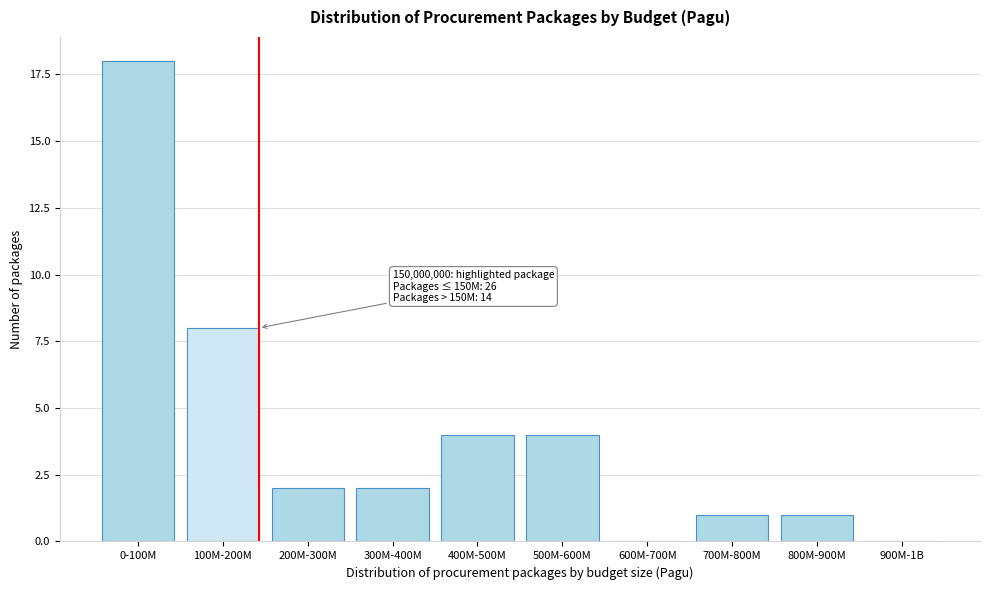

Reading left to right, transcribe all the data shown in this chart.

0-100M=18	100M-200M=8	200M-300M=2	300M-400M=2	400M-500M=4	500M-600M=4	600M-700M=0	700M-800M=1	800M-900M=1	900M-1B=0